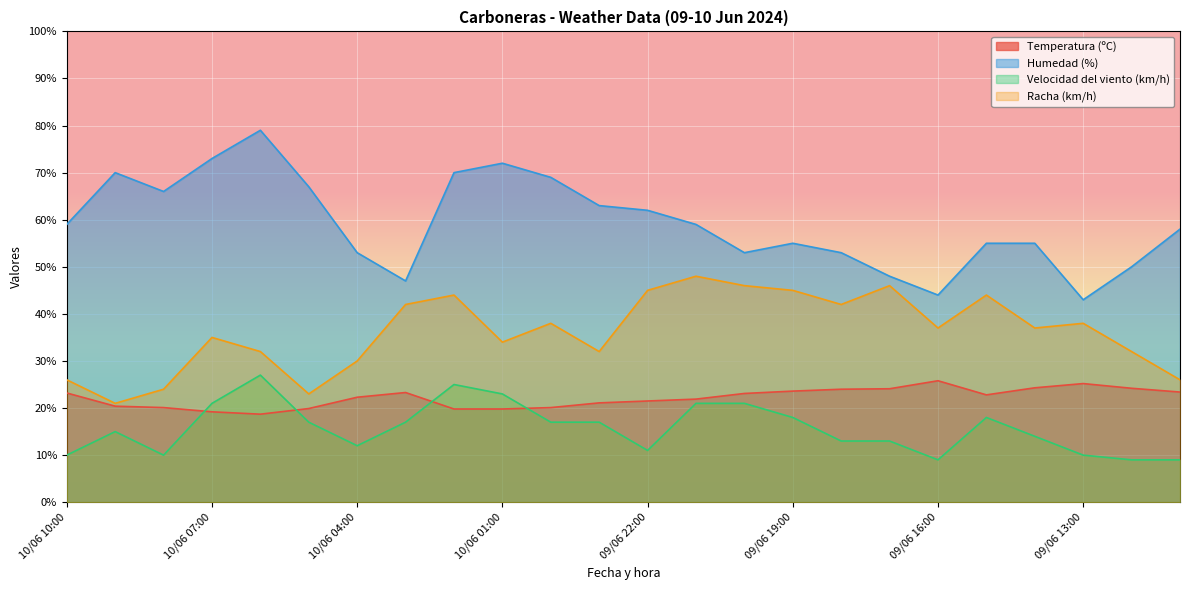

The value of Racha (km/h) at 09/06 19:00 is 45.0. True or false?

True